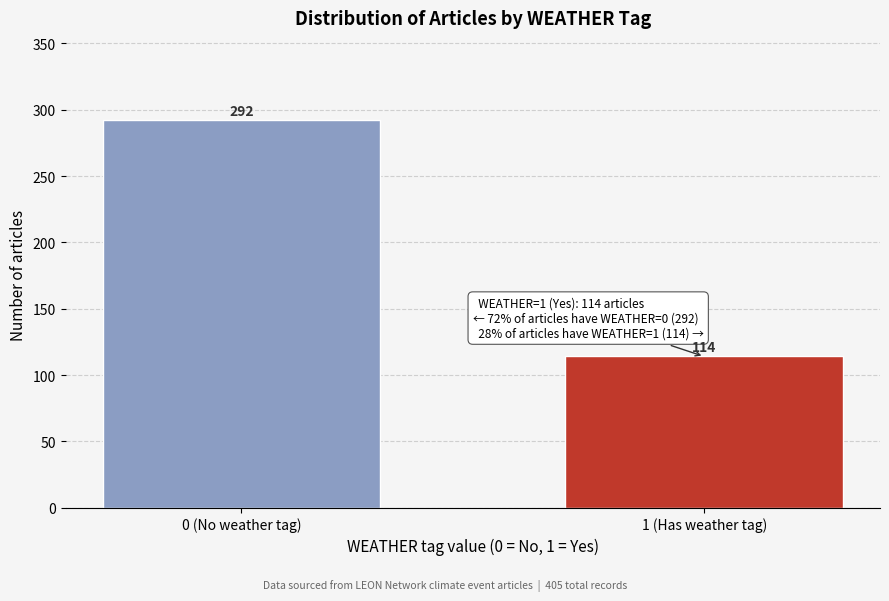

Reading left to right, transcribe all the data shown in this chart.

292	114